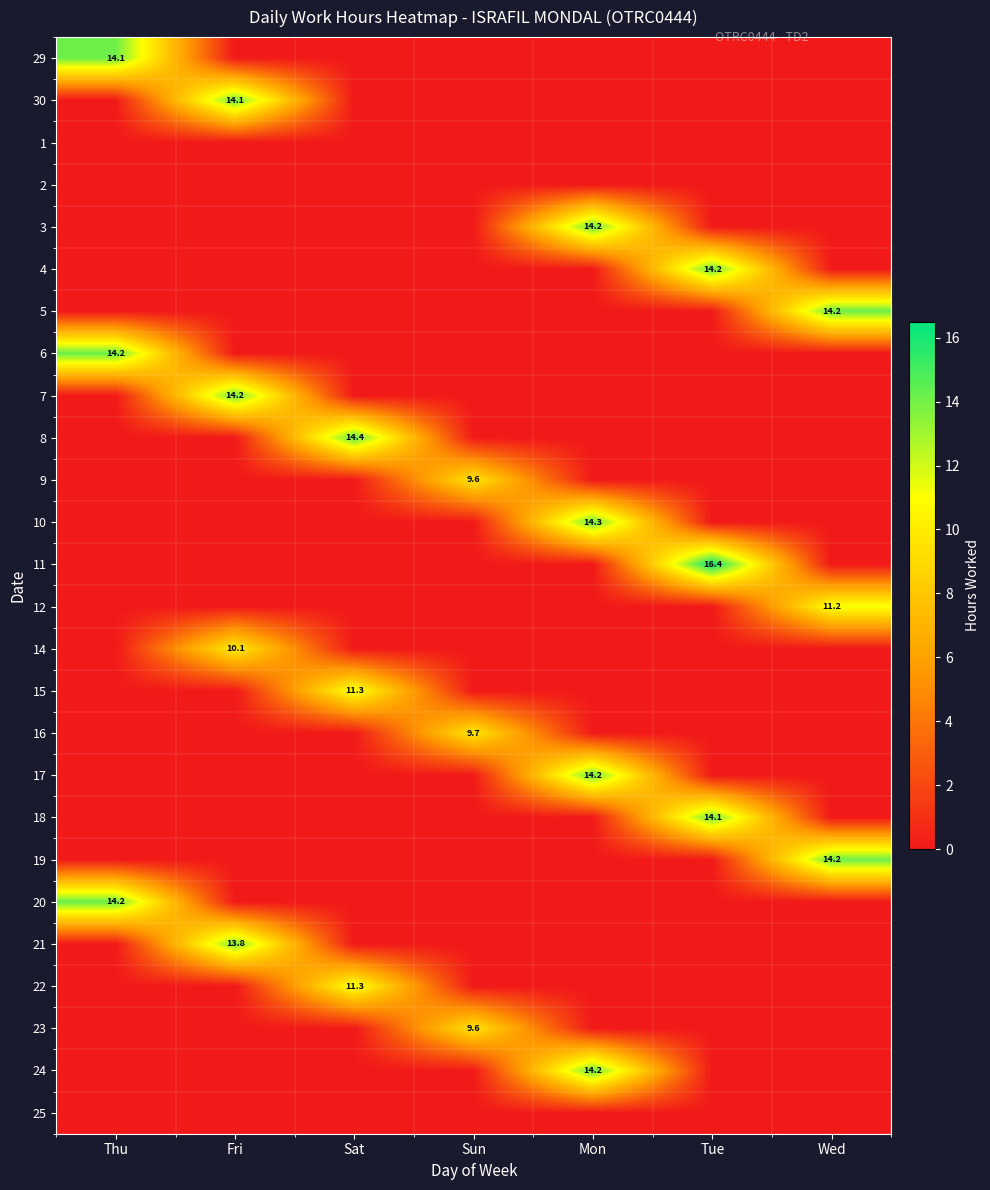

At which category is the sum across all series the highest?

Mon